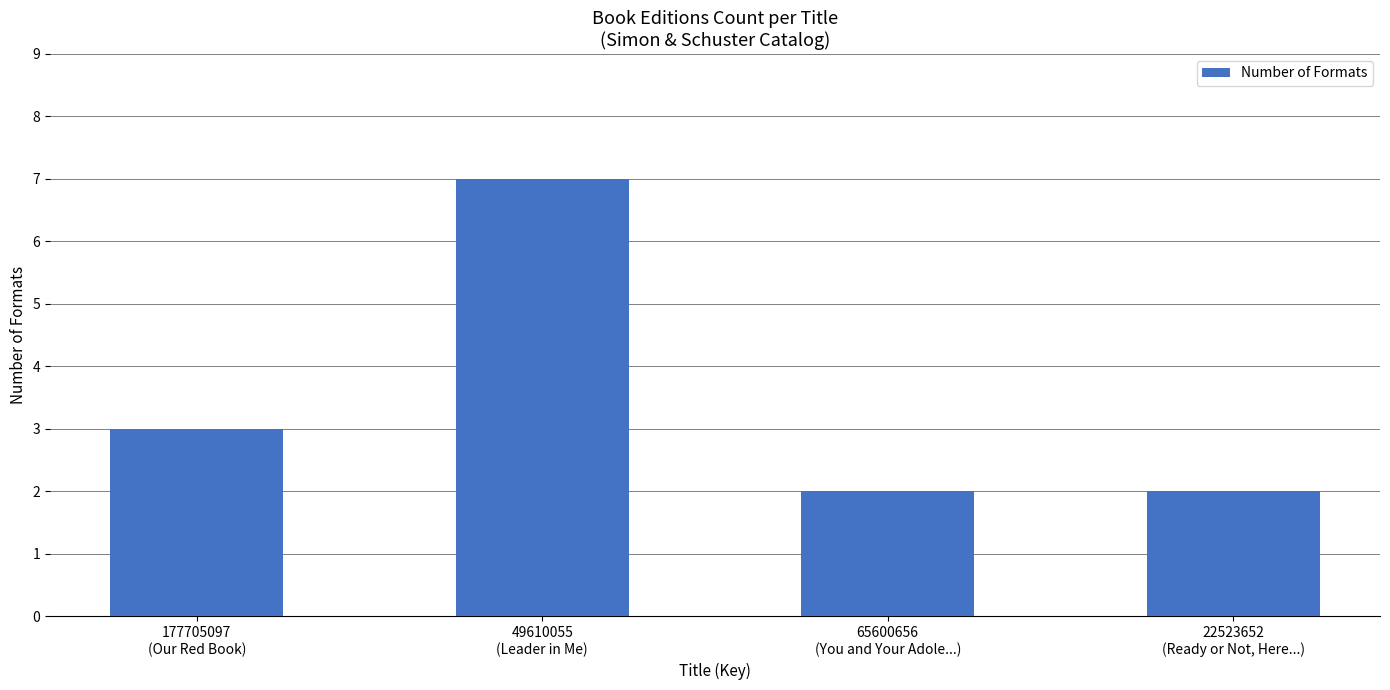

What is the label of the 1st bar from the right?

22523652
(Ready or Not, Here...)